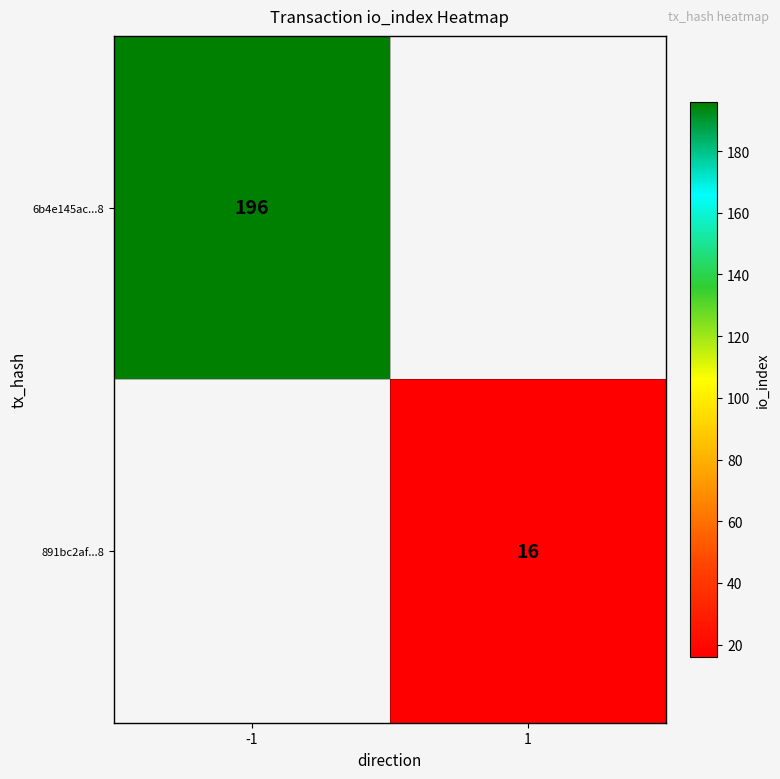

The 891bc2af...8 series shows 16 at 1. True or false?

True